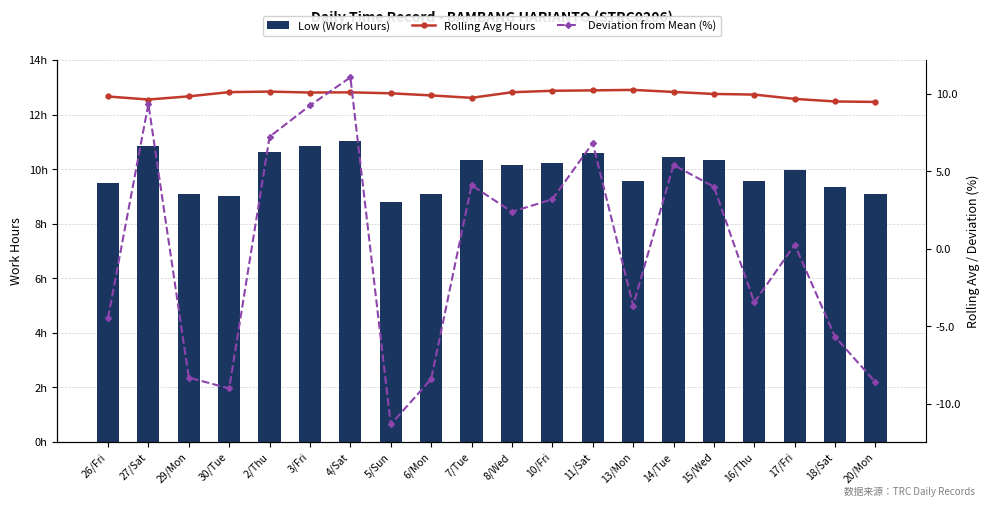

What is the label of the 5th bar from the right?

15/Wed